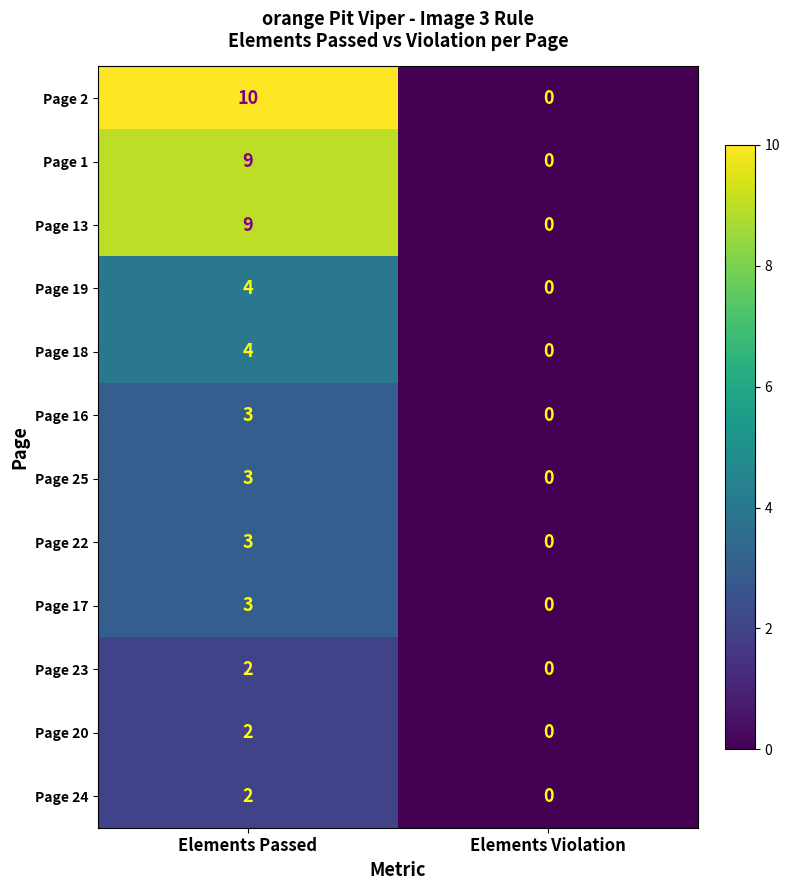

True or false: Page 19 has a value of 4 at Elements Passed.

True